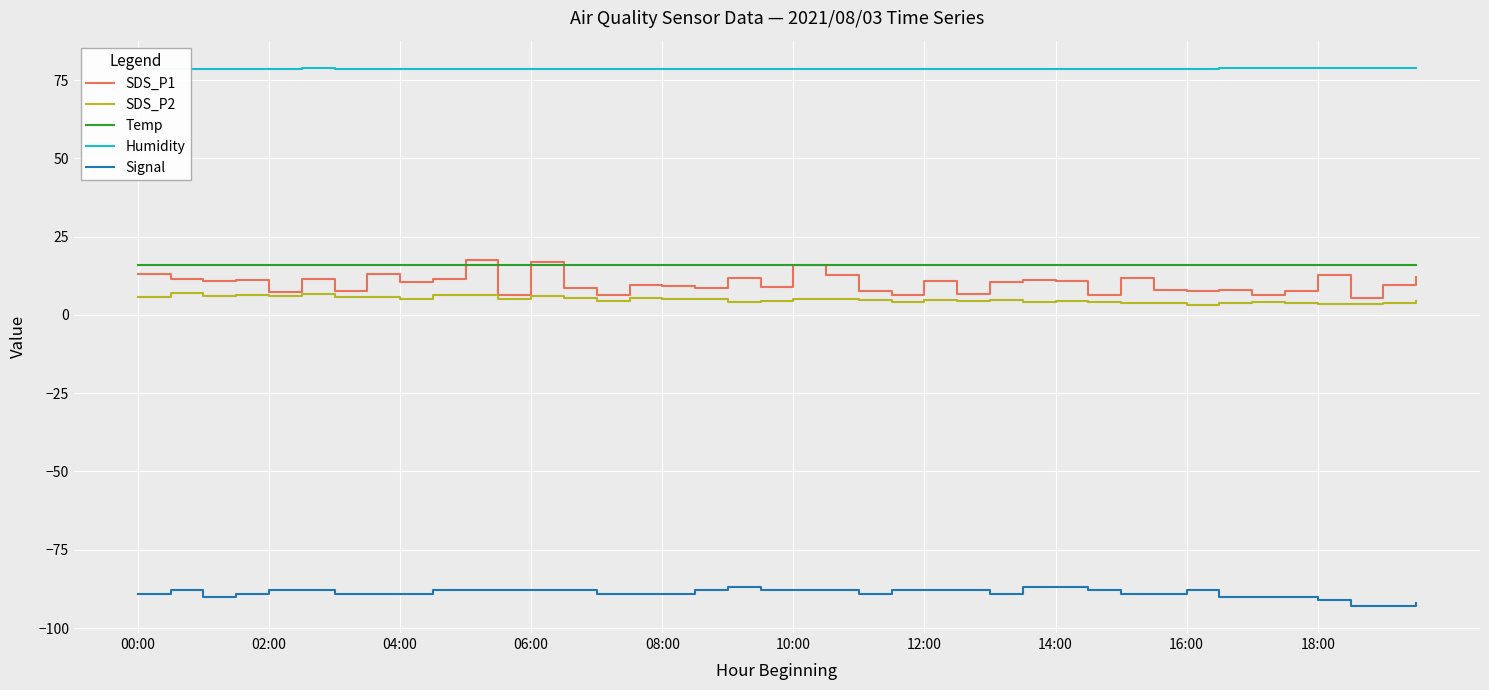

Is it true that SDS_P2 equals 6.5 at 27?

False